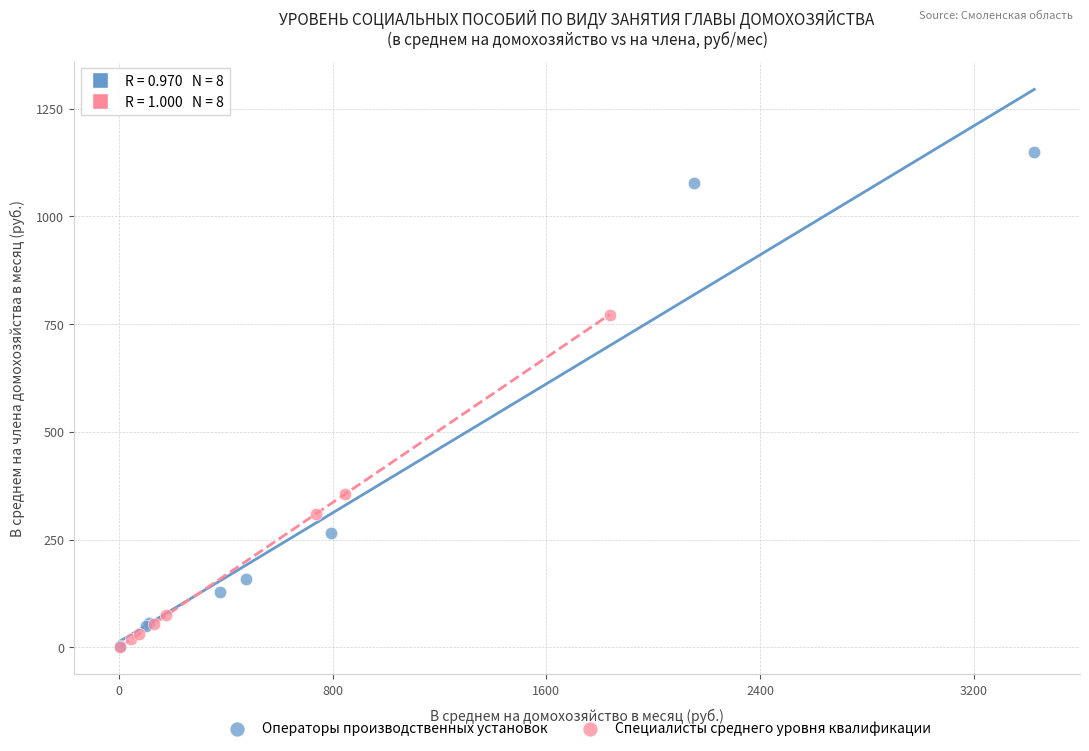

Which series has the widest spread of Y values?

Операторы производственных установок